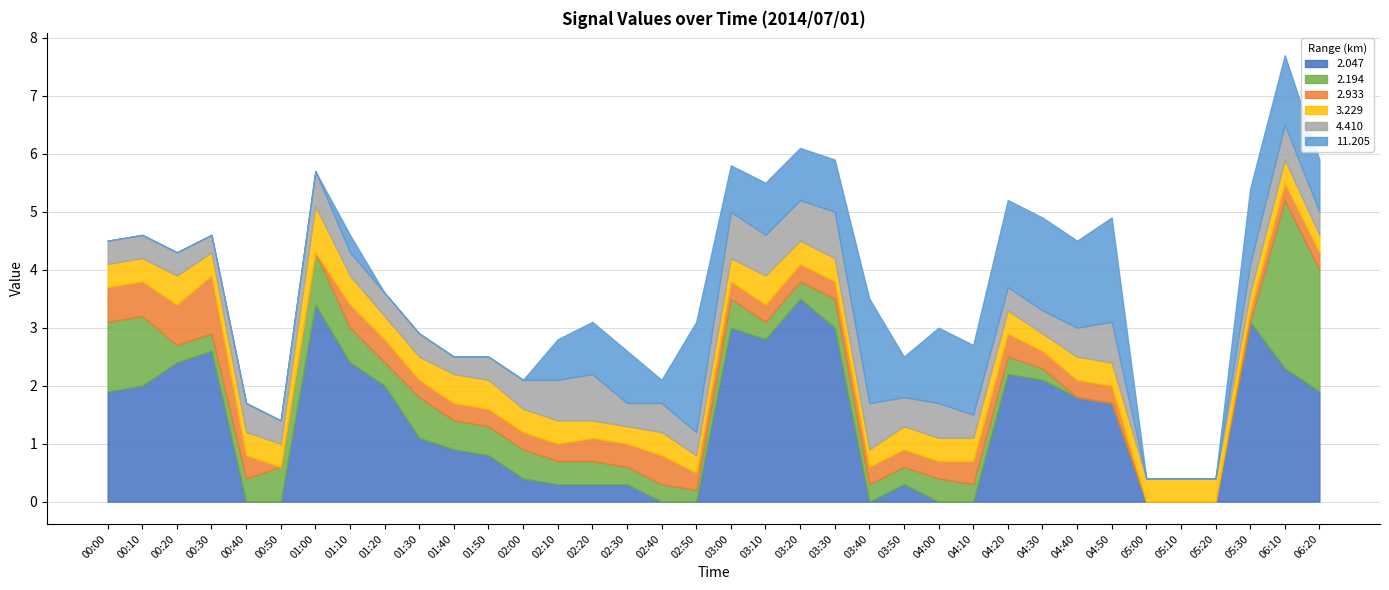

At which category is the sum across all series the highest?

06:10